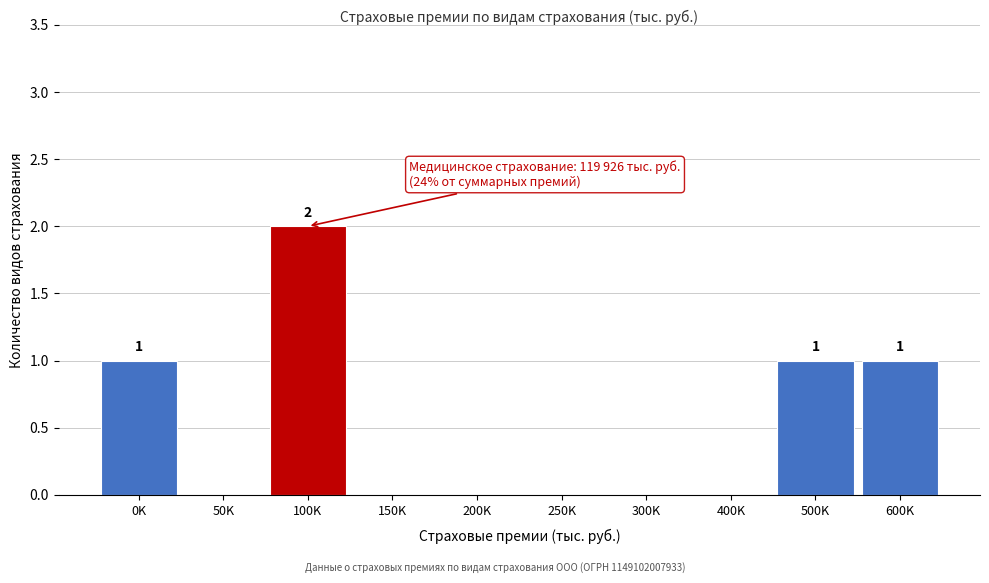

Reading right to left, list all the values displayed in this chart.

600K=1	500K=1	400K=0	300K=0	250K=0	200K=0	150K=0	100K=2	50K=0	0K=1